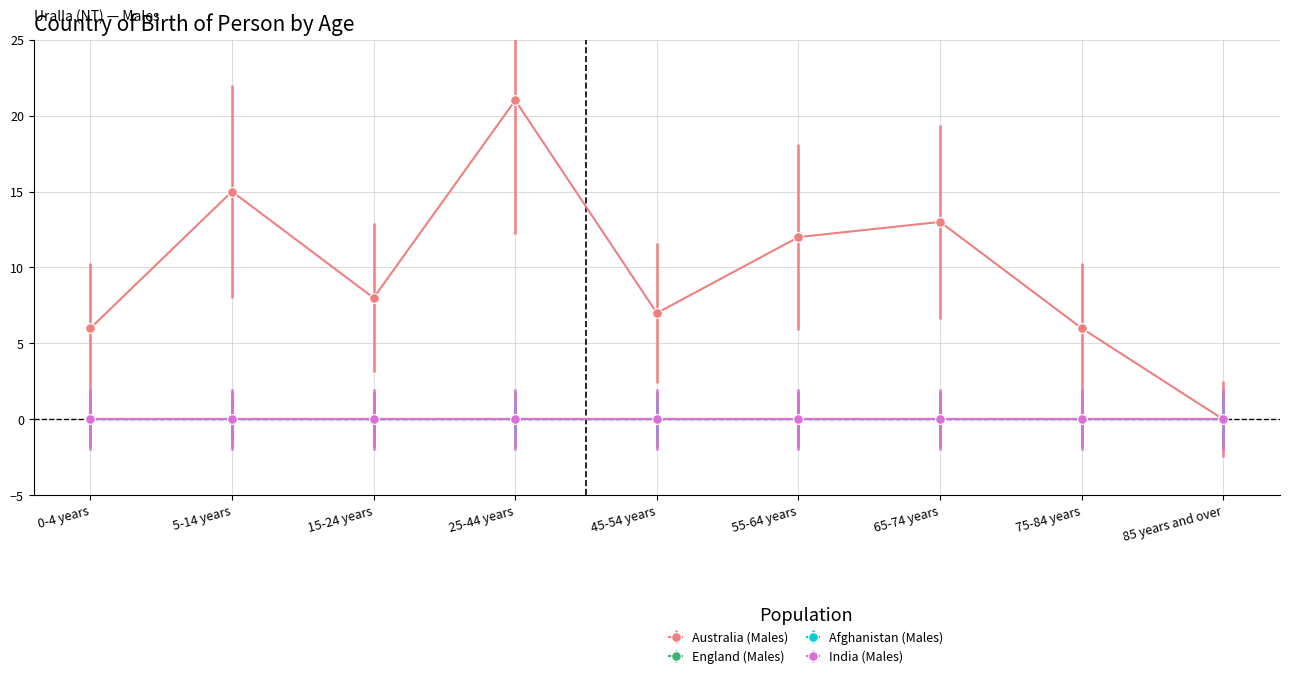

At which label does India (Males) reach its peak?

0-4 years